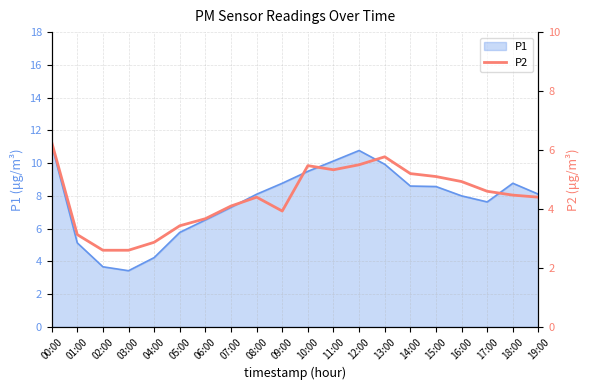

True or false: P1 has a value of 11.1 at 00:00.

True